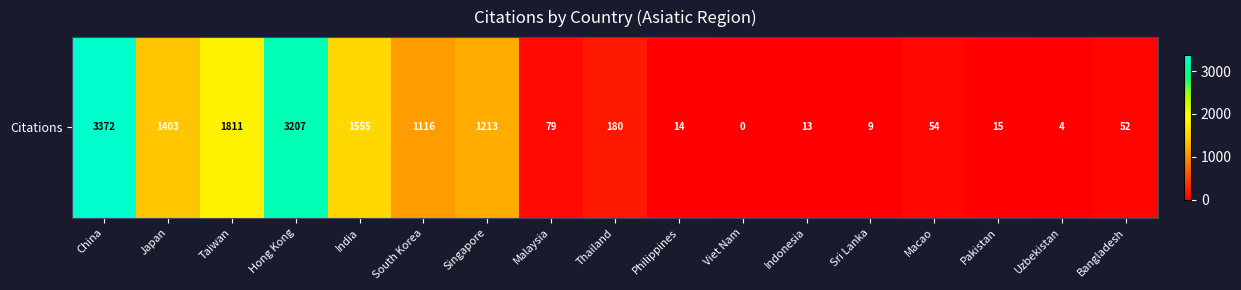

What is the sum of all values?

14097